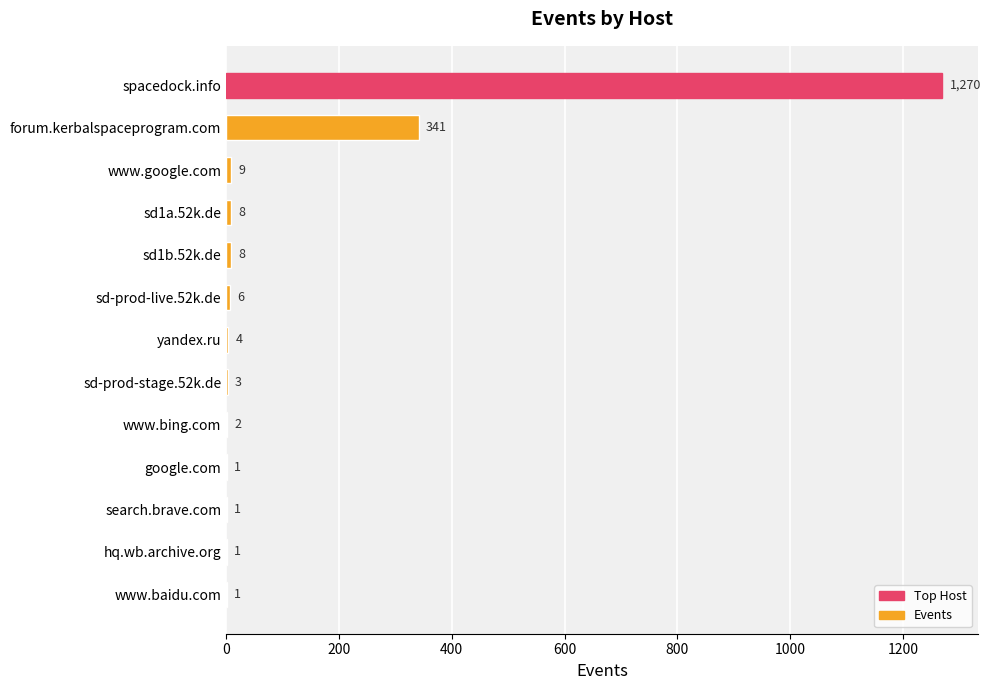

Count the number of categories in the chart.

13